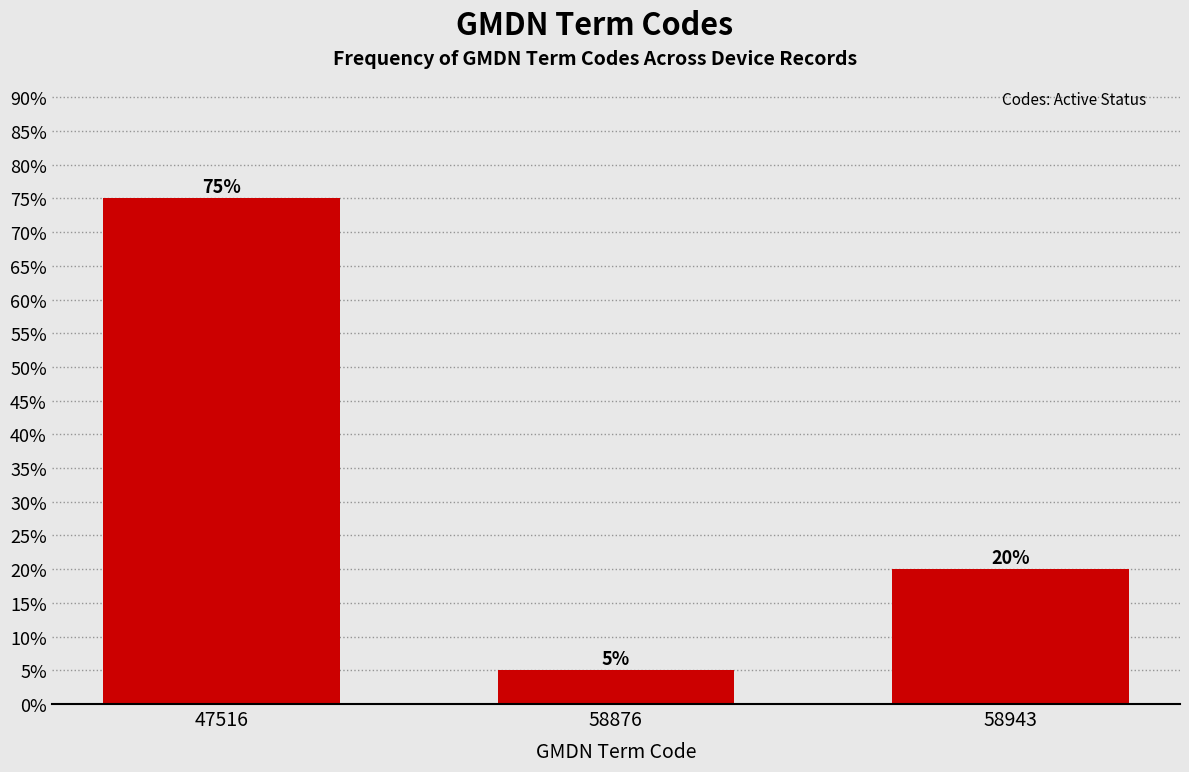

Reading right to left, transcribe all the data shown in this chart.

20	5	75